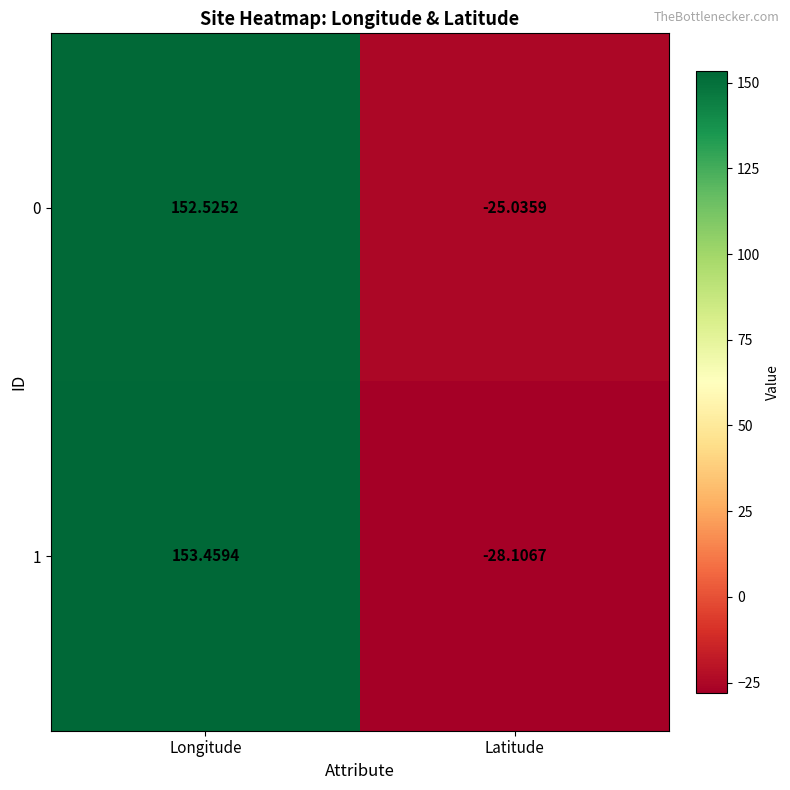

Which category has the lowest value in the 0 series?

Latitude